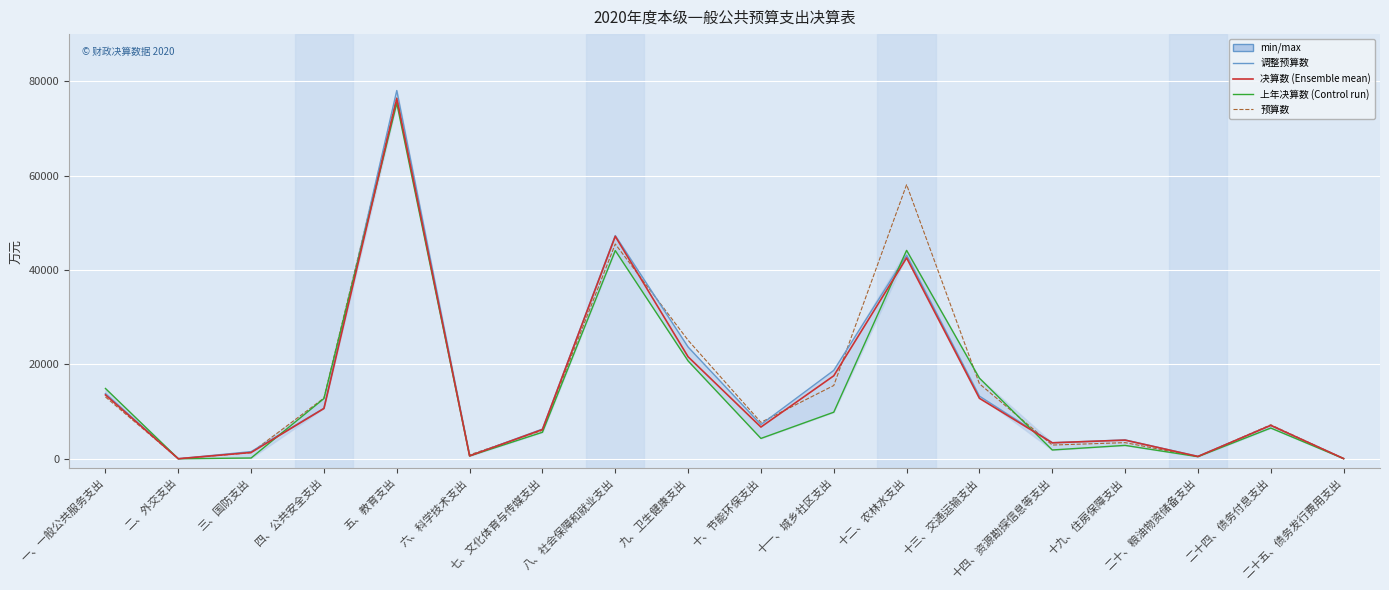

What is the total value across all series at 九、卫生健康支出?

91108